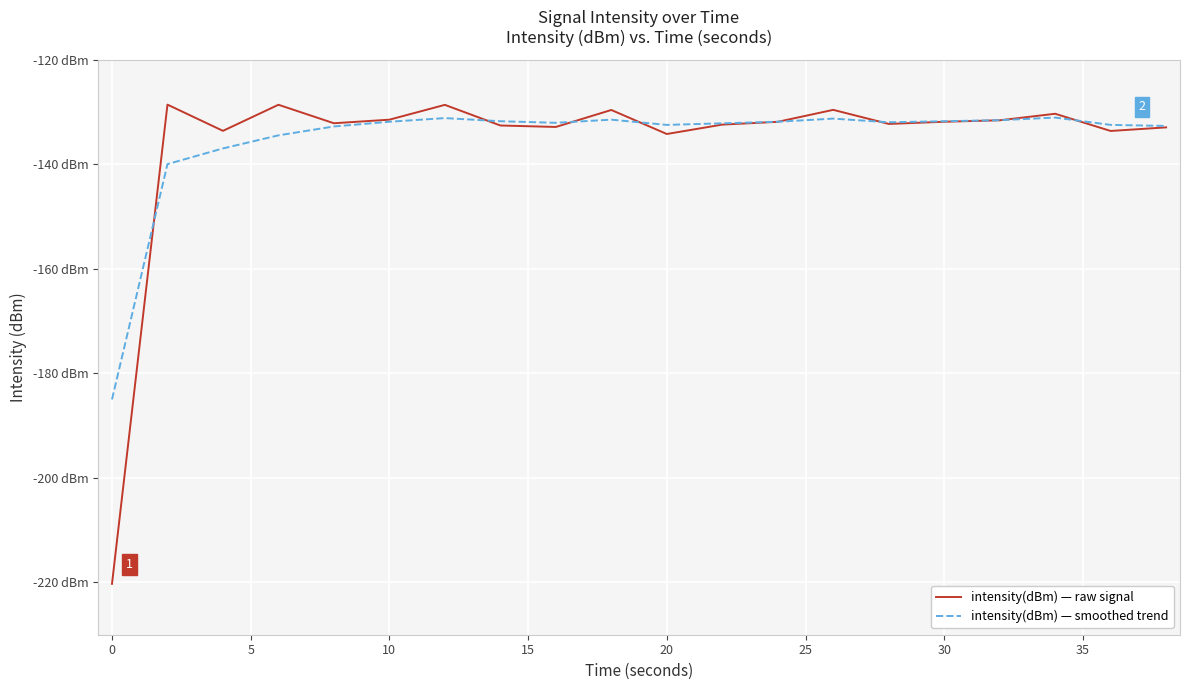

Does the chart display data point markers on the line(s)?

No